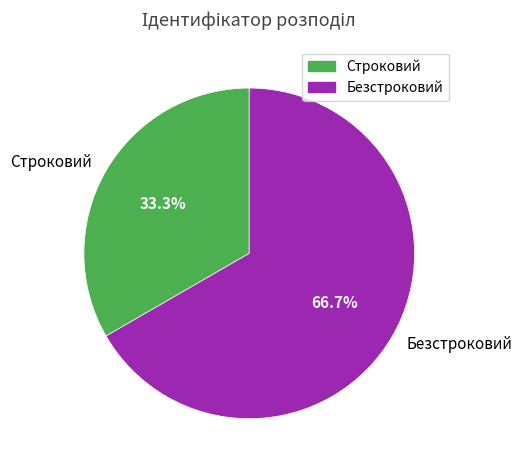

What is the total percentage of Безстроковий and Строковий?

100.0%